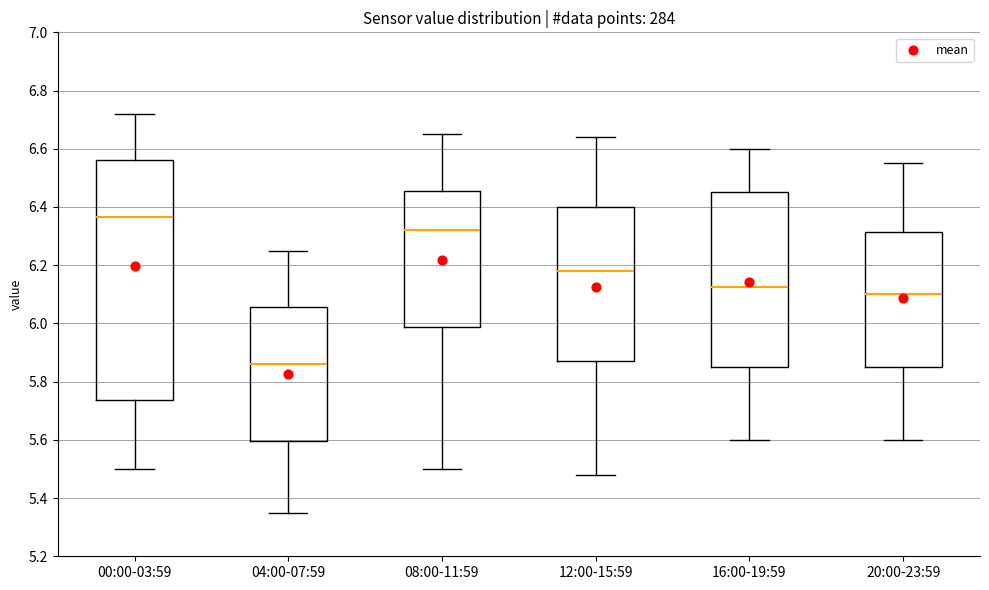

Where does the median line of the box for 16:00-19:59 sit on the y-axis? The values are not printed on the chart, so give them approximately, as read against the axis.

6.12